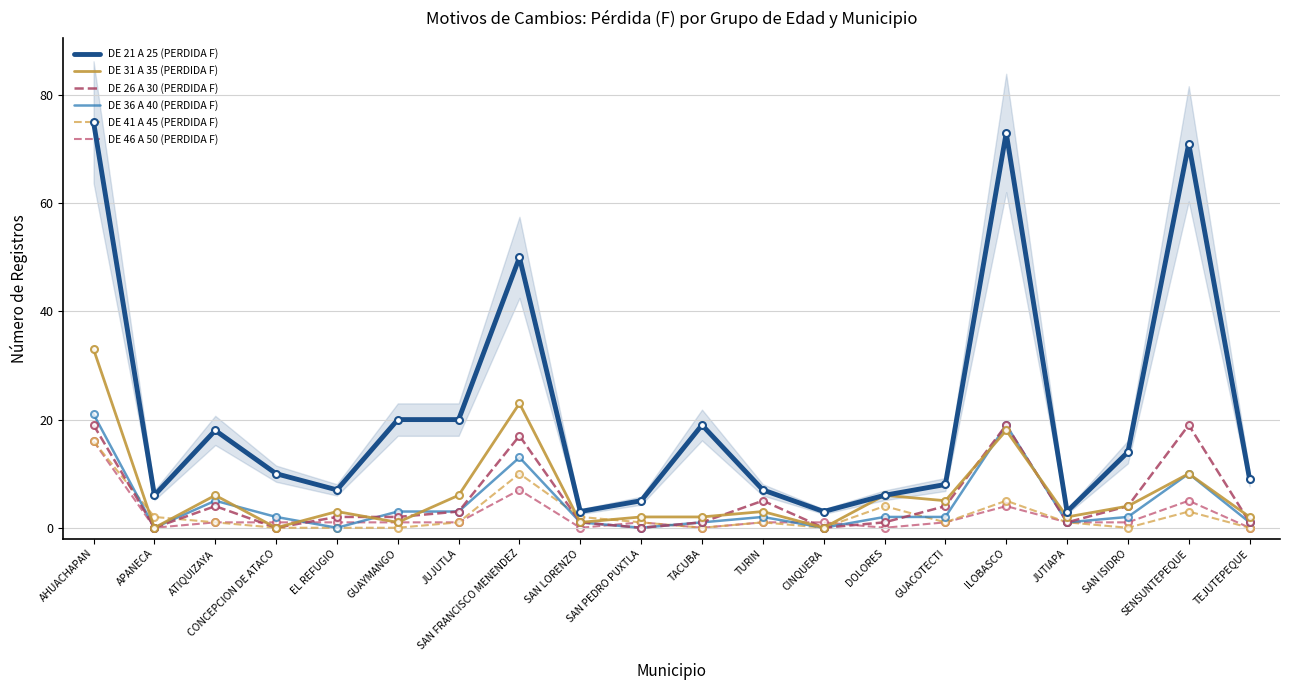

True or false: DE 31 A 35 (PERDIDA F) has a value of 3 at TACUBA.

False